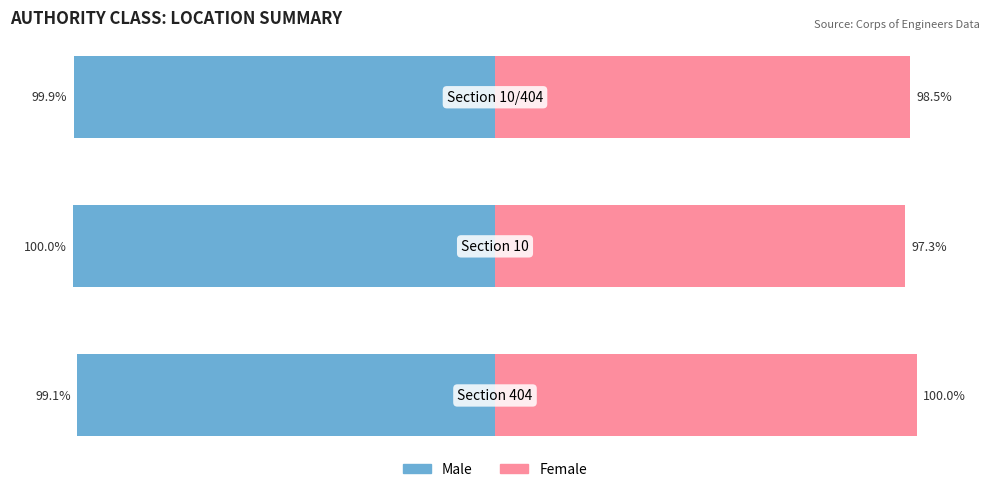

What is the value of the Male bar at the 2nd from the left?

-100.0